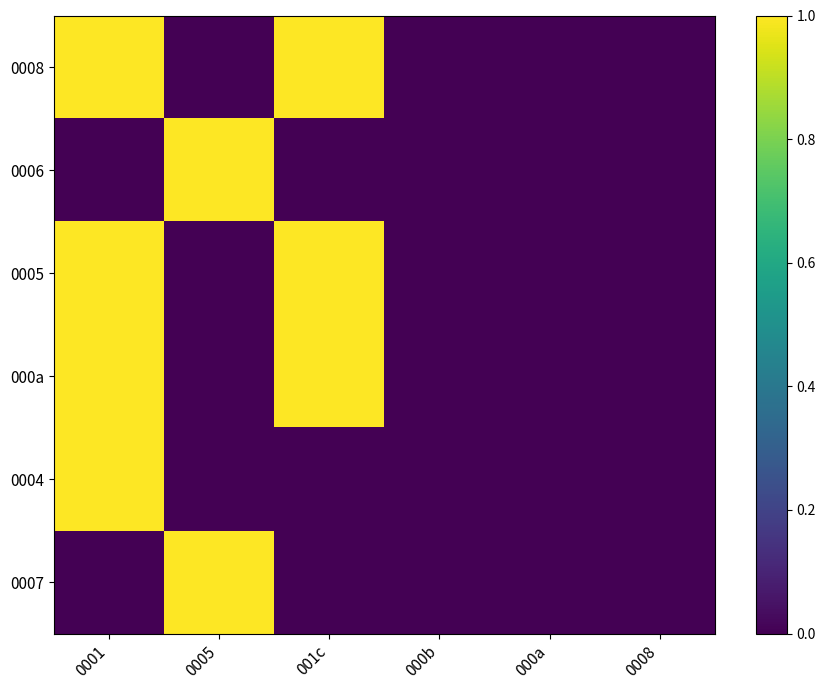

Which has a higher value, 0005 or 001c?

001c